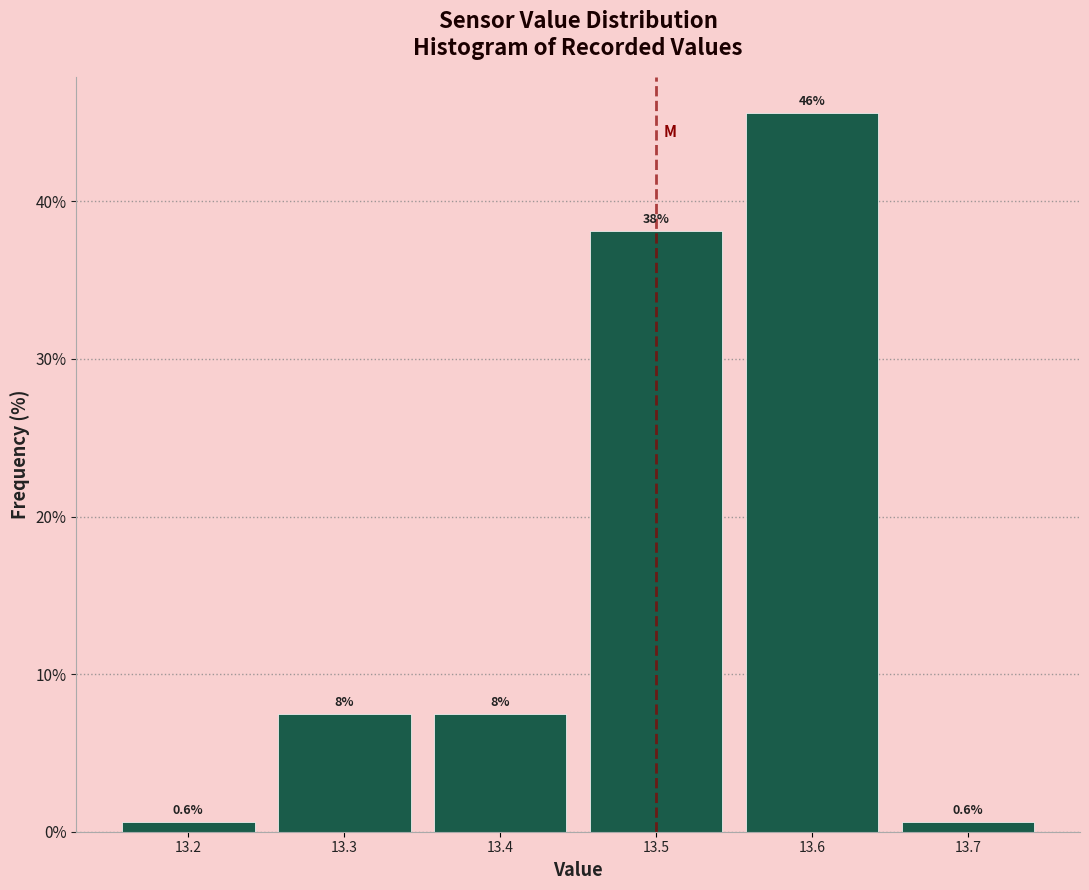

Which range on the x-axis has the tallest bar?

13.55 to 13.65